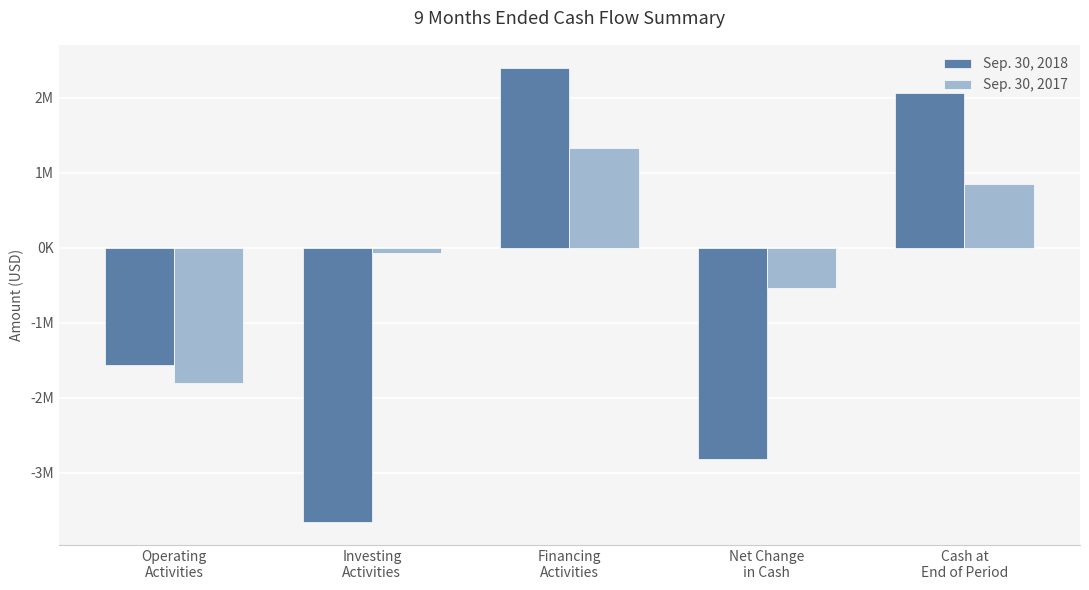

Where does the Sep. 30, 2017 series first go above -63484?

Financing
Activities